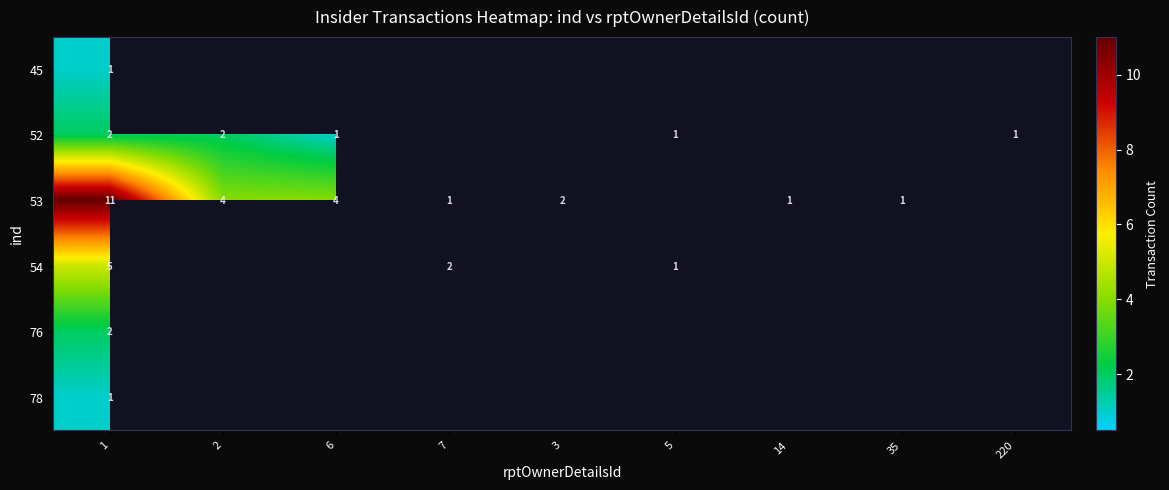

Is it true that 52 equals 1 at 220?

True